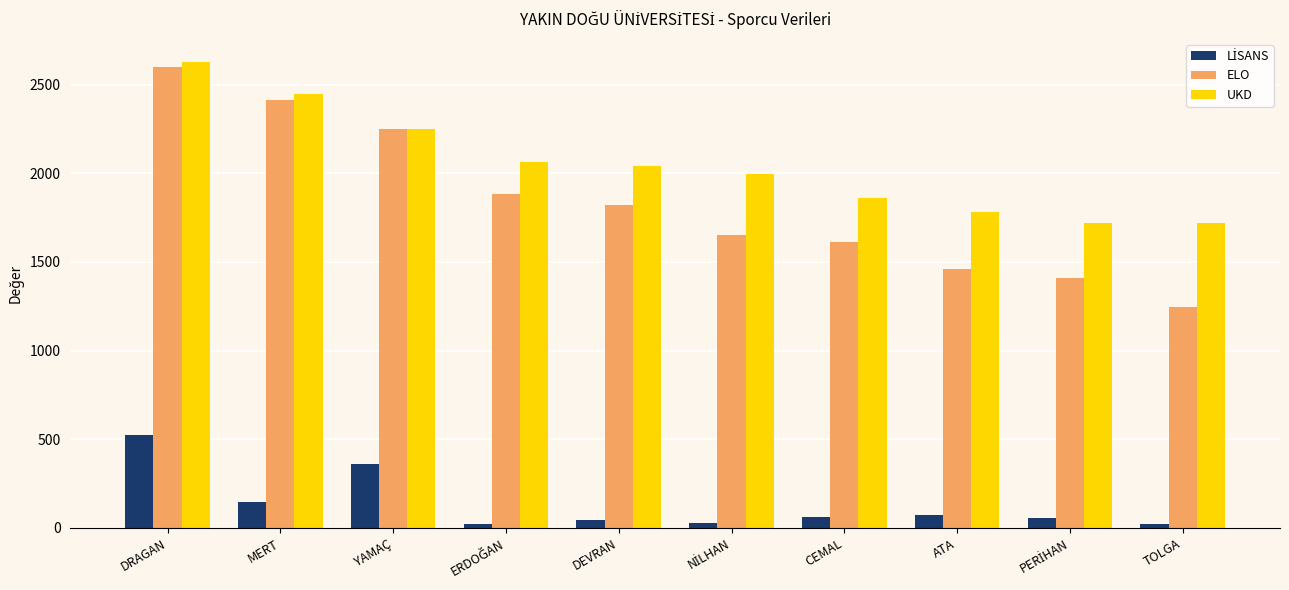

Count the number of categories in the chart.

10